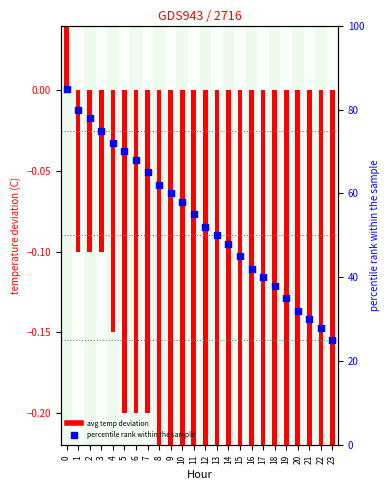

Which series has the widest spread of Y values?

percentile rank within the sample